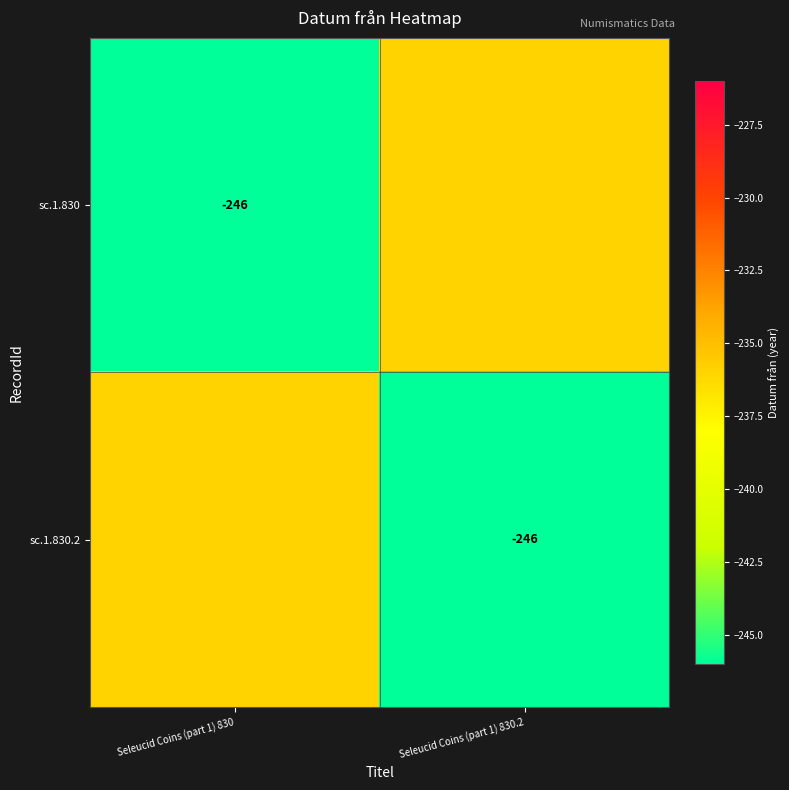

Which has a higher value, Seleucid Coins (part 1) 830.2 or Seleucid Coins (part 1) 830?

Seleucid Coins (part 1) 830.2